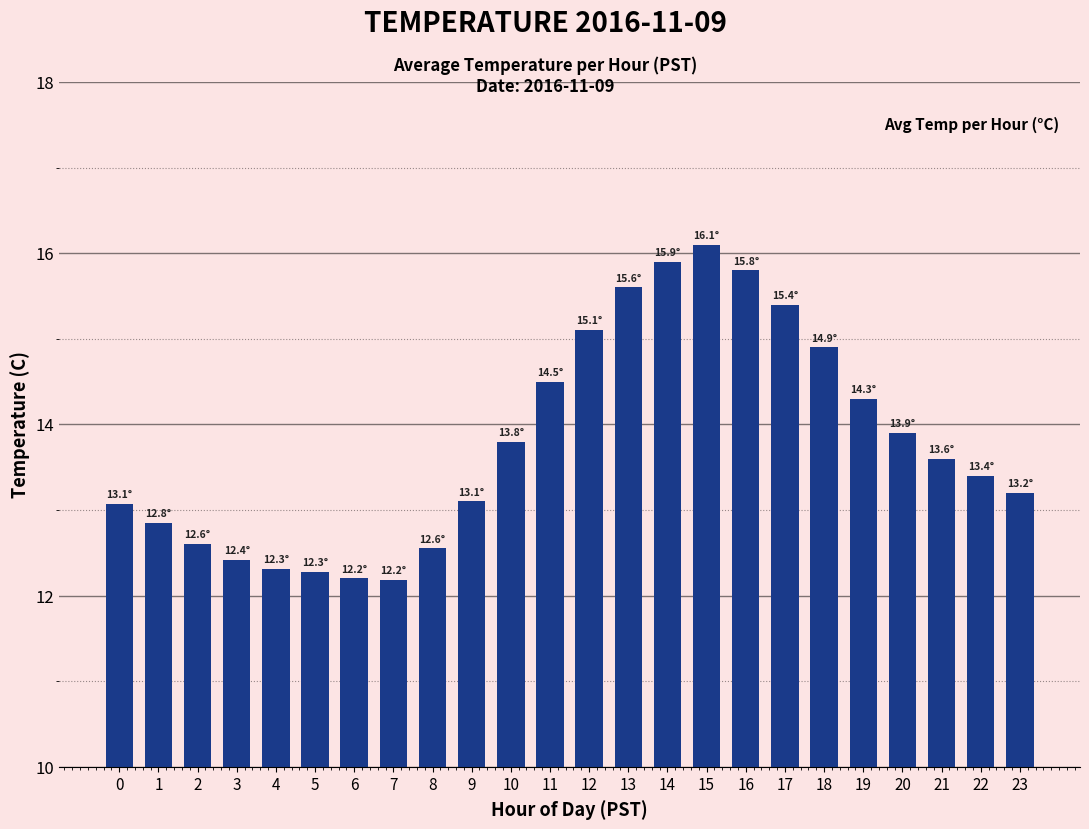

Approximately how many times larger is the value at 7 compared to 22?

0.9